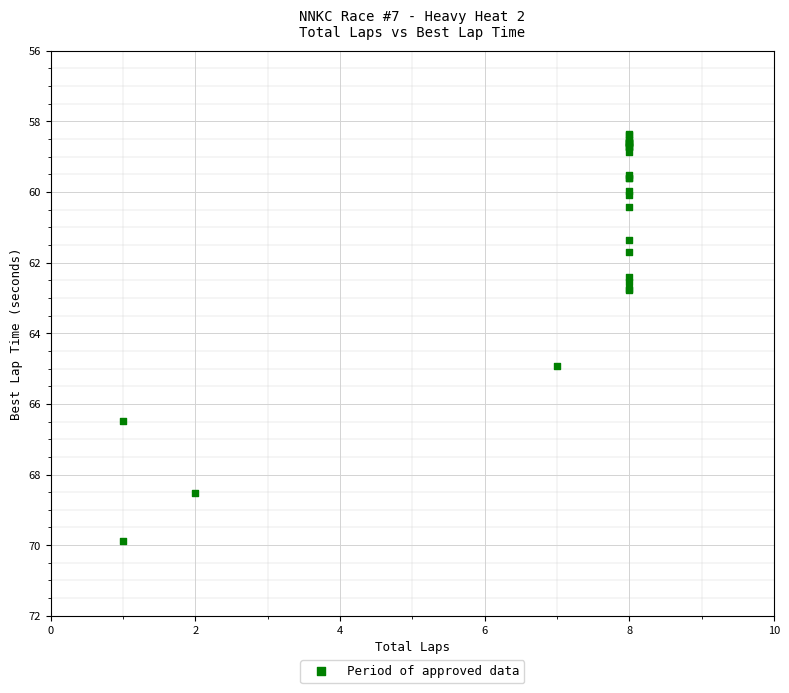

What Y value in the scatter plot is closest to 64?

64.9